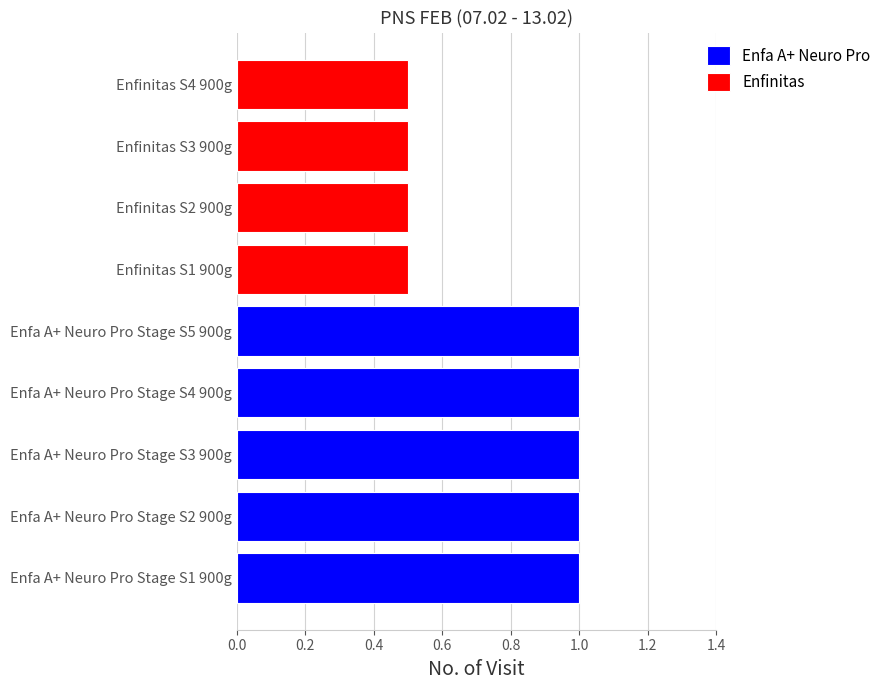

Reading left to right, what are all the values shown in this chart?

1.0	1.0	1.0	1.0	1.0	0.5	0.5	0.5	0.5